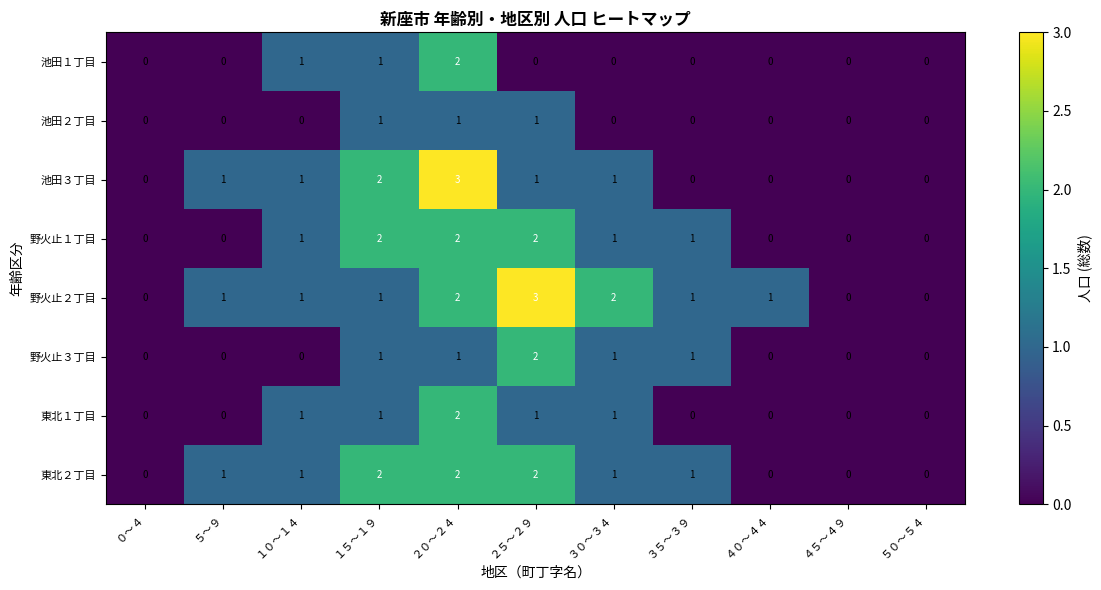

The 野火止１丁目 series shows 1 at １５～１９. True or false?

False